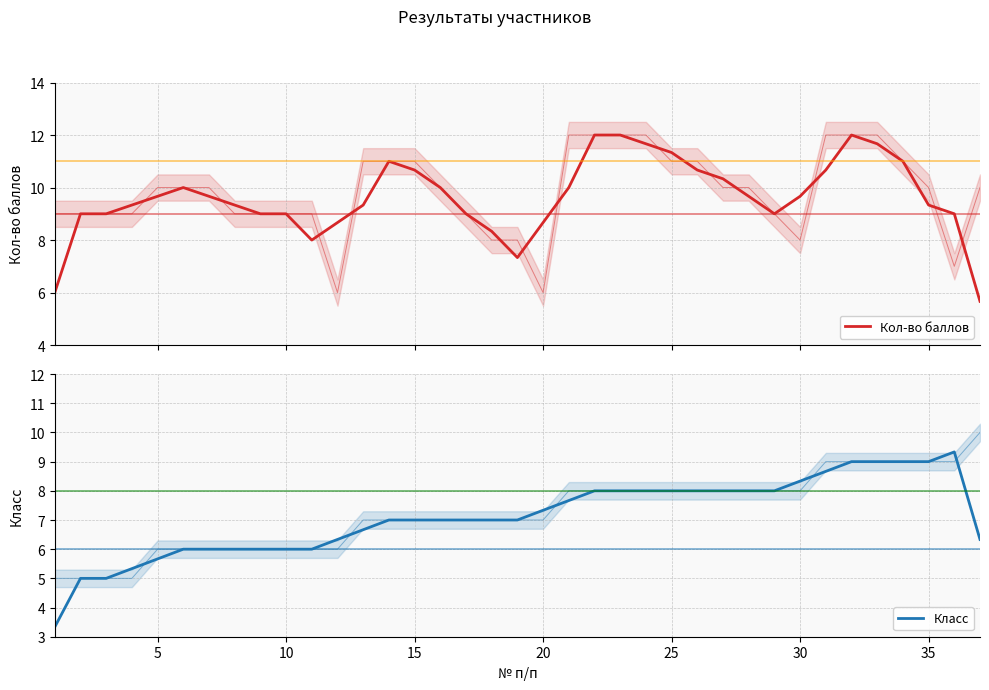

What are all the series names shown in the legend?

Кол-во баллов, Класс